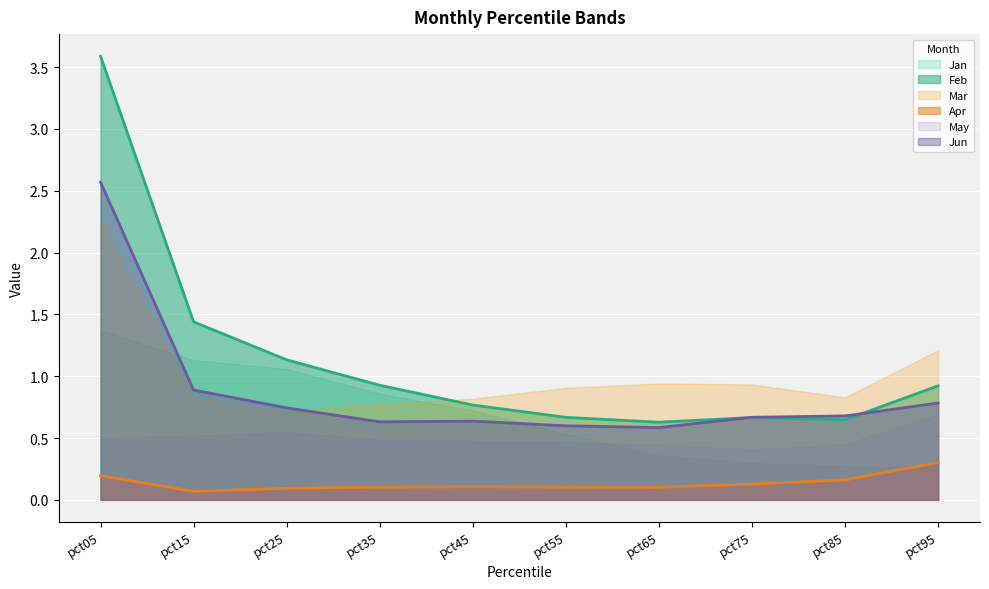

What is the value of the Apr point at the 3rd from the left?

0.1